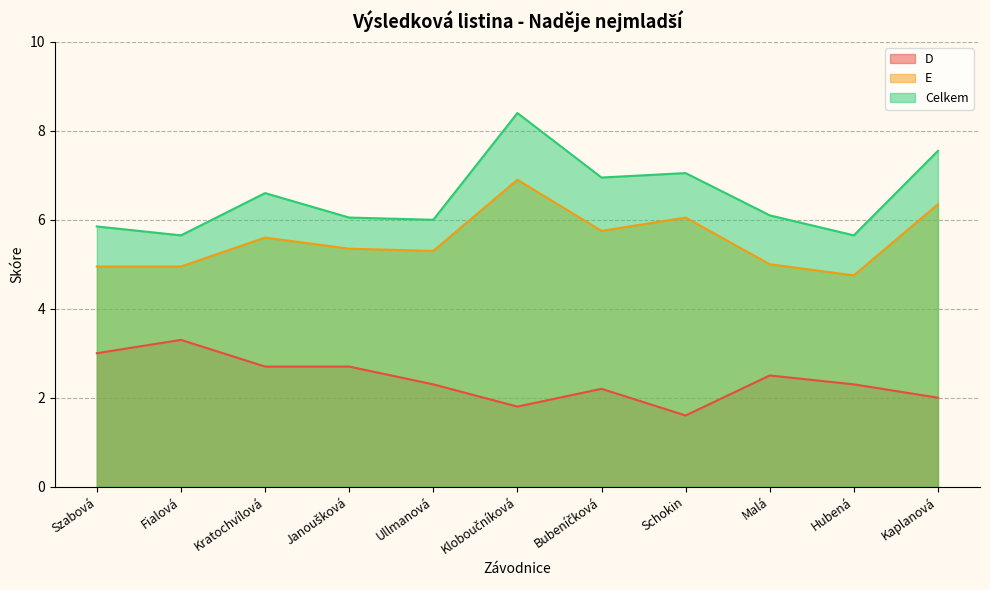

True or false: D and E intersect in this chart.

False